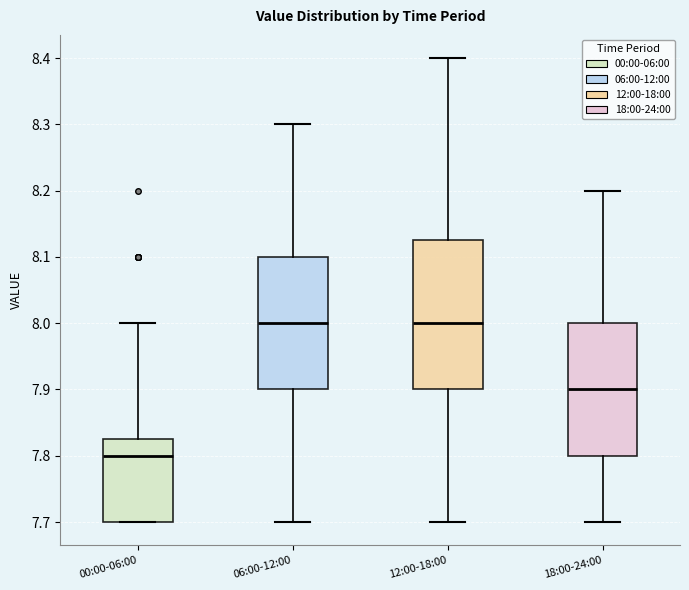

Where does the lower whisker of the box for 18:00-24:00 end on the y-axis? The values are not printed on the chart, so give them approximately, as read against the axis.

7.70